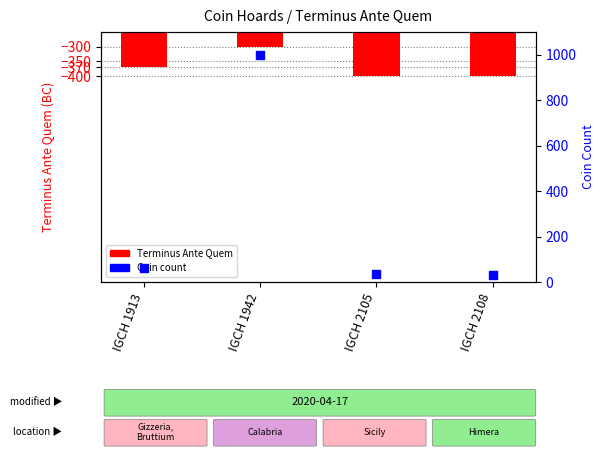

What are all the series names shown in the legend?

Terminus Ante Quem, Coin count